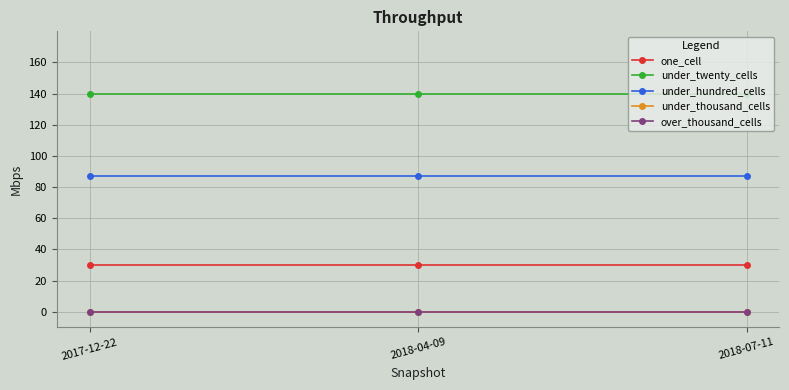

Which series has the largest total across all categories?

under_twenty_cells